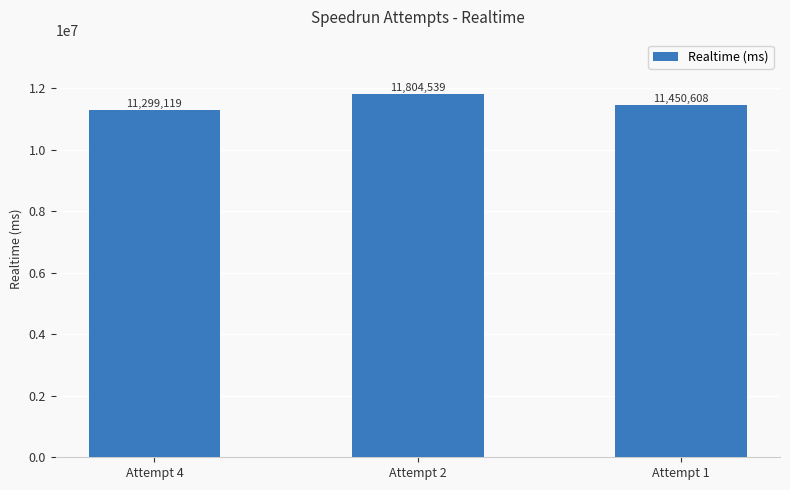

What is the difference between the values at Attempt 4 and Attempt 1?

151489